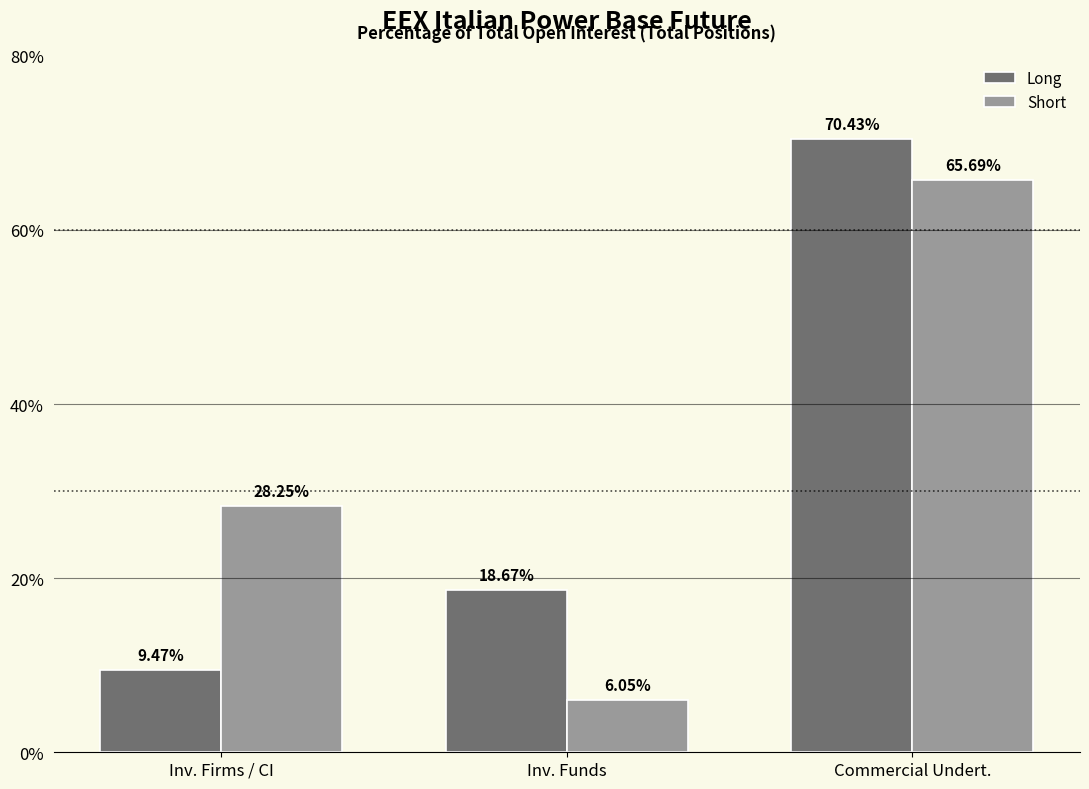

Where does the Short series first go above 28?

Inv. Firms / CI